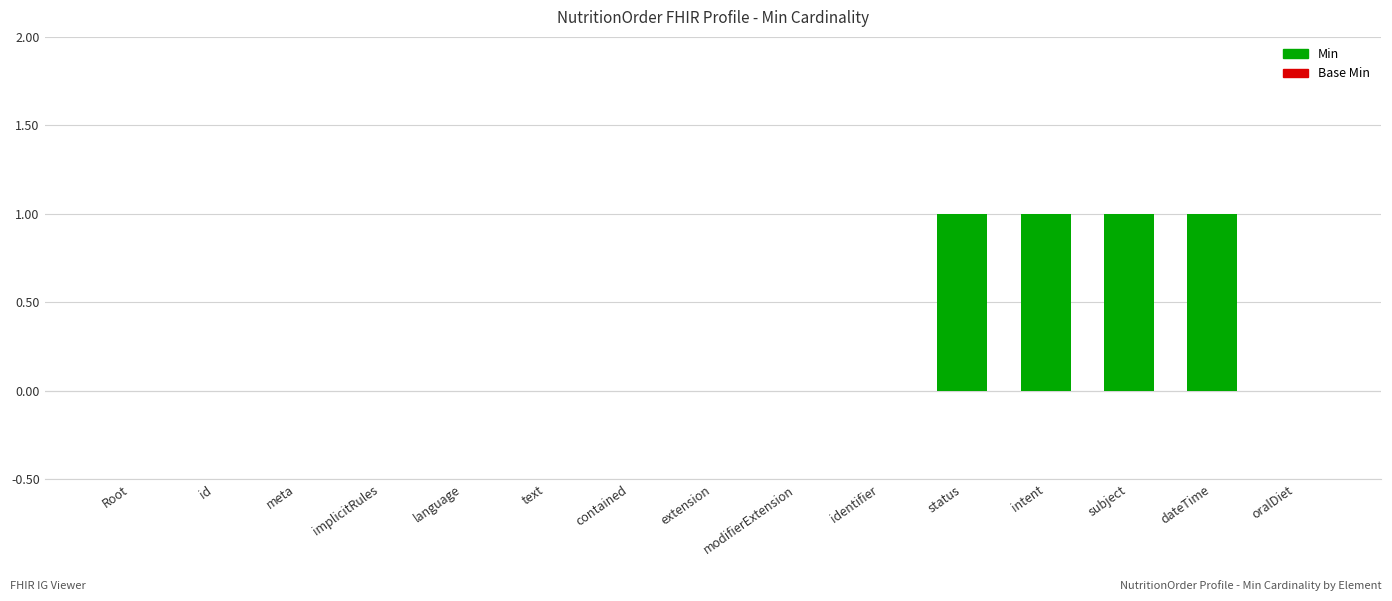

What is the change in value from text to status?

+1